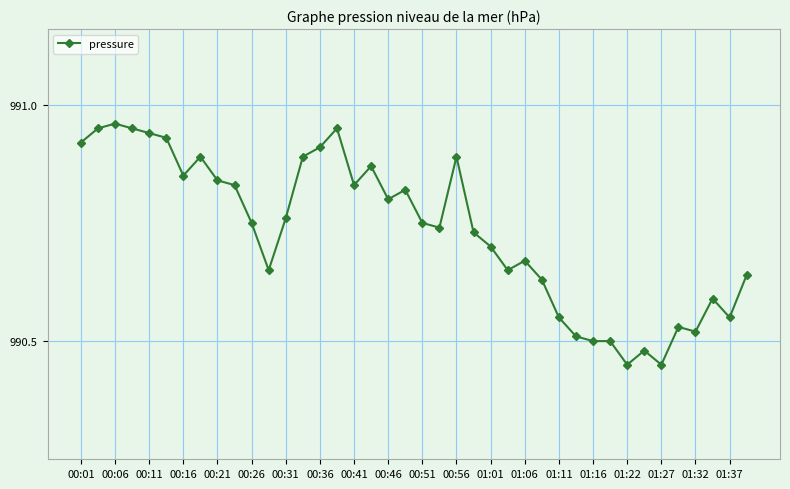

What is the difference between the maximum and minimum values?

0.5